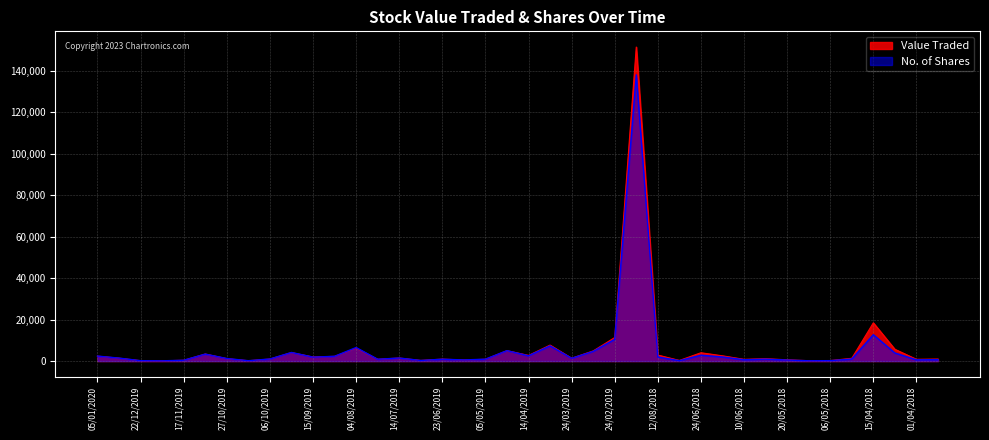

True or false: No. of Shares has a value of 10500 at 24/02/2019.

True